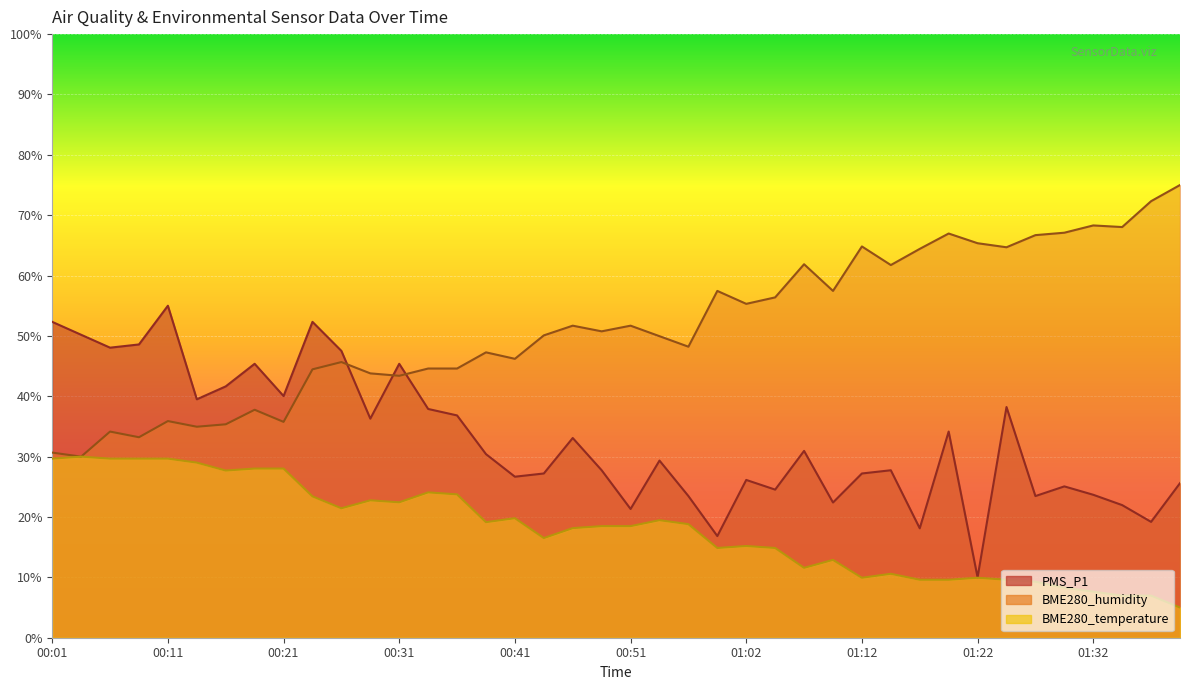

Reading left to right, list all the values displayed in this chart.

PMS_P1: 00:01=52.3	00:04=50.2	00:06=48.1	00:09=48.6	00:11=55.0	00:14=39.5	00:16=41.6	00:19=45.4	00:21=40.0	00:24=52.3	00:26=47.5	00:29=36.3	00:31=45.4	00:34=37.9	00:36=36.8	00:39=30.4	00:41=26.7	00:44=27.2	00:46=33.1	00:49=27.7	00:51=21.3	00:54=29.3	00:56=23.5	00:59=16.8	01:02=26.1	01:04=24.5	01:07=31.0	01:09=22.4	01:12=27.2	01:14=27.7	01:17=18.1	01:19=34.2	01:22=10.0	01:24=38.2	01:27=23.5	01:29=25.1	01:32=23.7	01:35=22.0	01:37=19.2	01:40=25.6
BME280_humidity: 00:01=30.7	00:04=30.0	00:06=34.2	00:09=33.2	00:11=35.9	00:14=35.0	00:16=35.4	00:19=37.8	00:21=35.8	00:24=44.5	00:26=45.7	00:29=43.8	00:31=43.4	00:34=44.6	00:36=44.6	00:39=47.3	00:41=46.2	00:44=50.1	00:46=51.7	00:49=50.8	00:51=51.7	00:54=50.0	00:56=48.2	00:59=57.5	01:02=55.3	01:04=56.4	01:07=61.9	01:09=57.5	01:12=64.8	01:14=61.7	01:17=64.4	01:19=67.0	01:22=65.4	01:24=64.7	01:27=66.7	01:29=67.1	01:32=68.3	01:35=68.0	01:37=72.3	01:40=75.0
BME280_temperature: 00:01=29.7	00:04=30.0	00:06=29.7	00:09=29.7	00:11=29.7	00:14=29.0	00:16=27.7	00:19=28.0	00:21=28.0	00:24=23.4	00:26=21.4	00:29=22.8	00:31=22.4	00:34=24.1	00:36=23.7	00:39=19.1	00:41=19.8	00:44=16.5	00:46=18.2	00:49=18.5	00:51=18.5	00:54=19.5	00:56=18.8	00:59=14.9	01:02=15.2	01:04=14.9	01:07=11.6	01:09=12.9	01:12=9.9	01:14=10.6	01:17=9.6	01:19=9.6	01:22=9.9	01:24=9.6	01:27=9.3	01:29=8.3	01:32=7.6	01:35=7.0	01:37=7.0	01:40=5.0